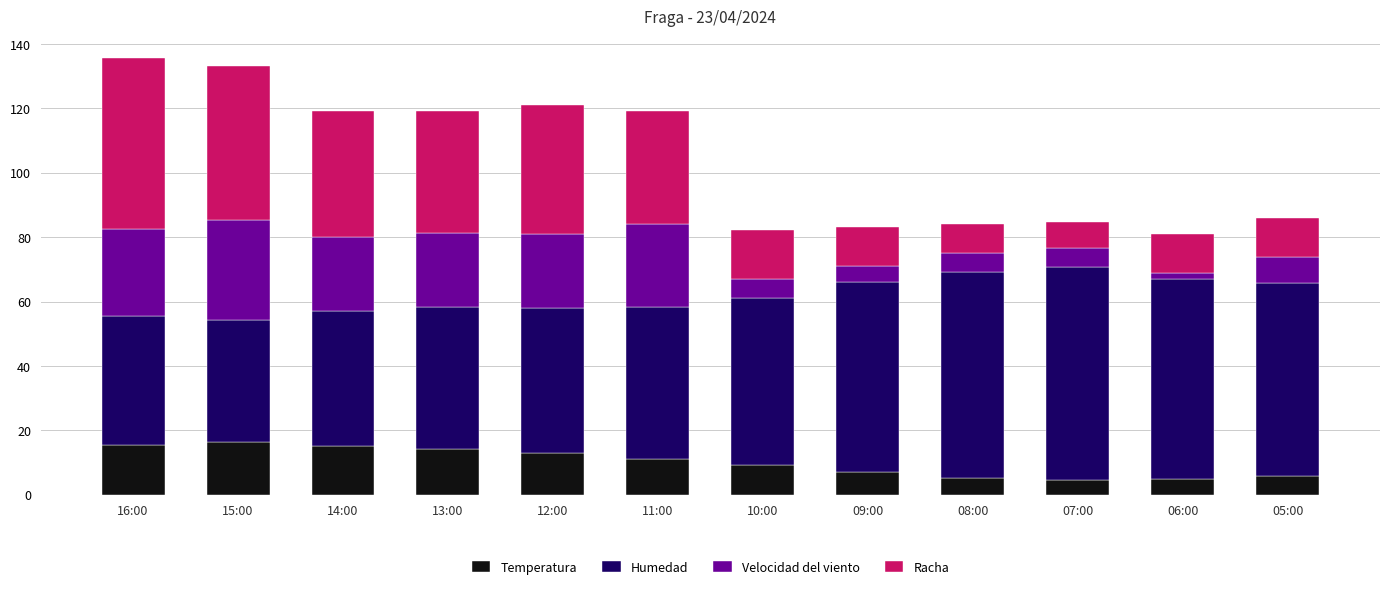

How many data points does each series have?

12